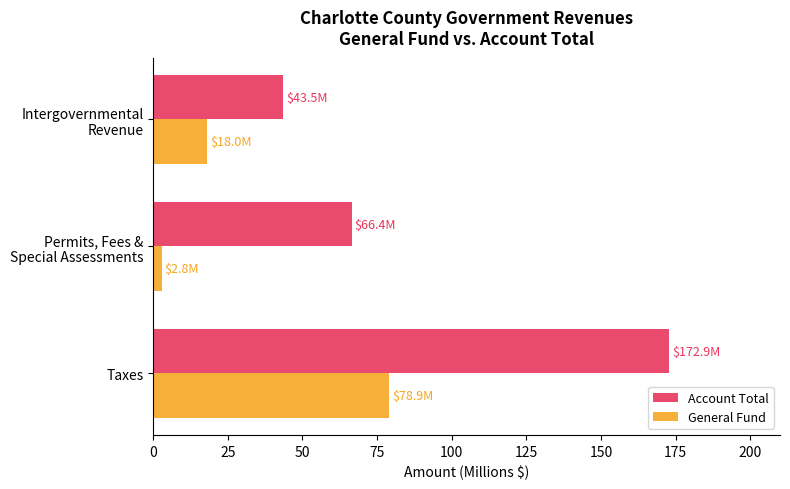

Which series has the largest range (max minus min)?

Account Total